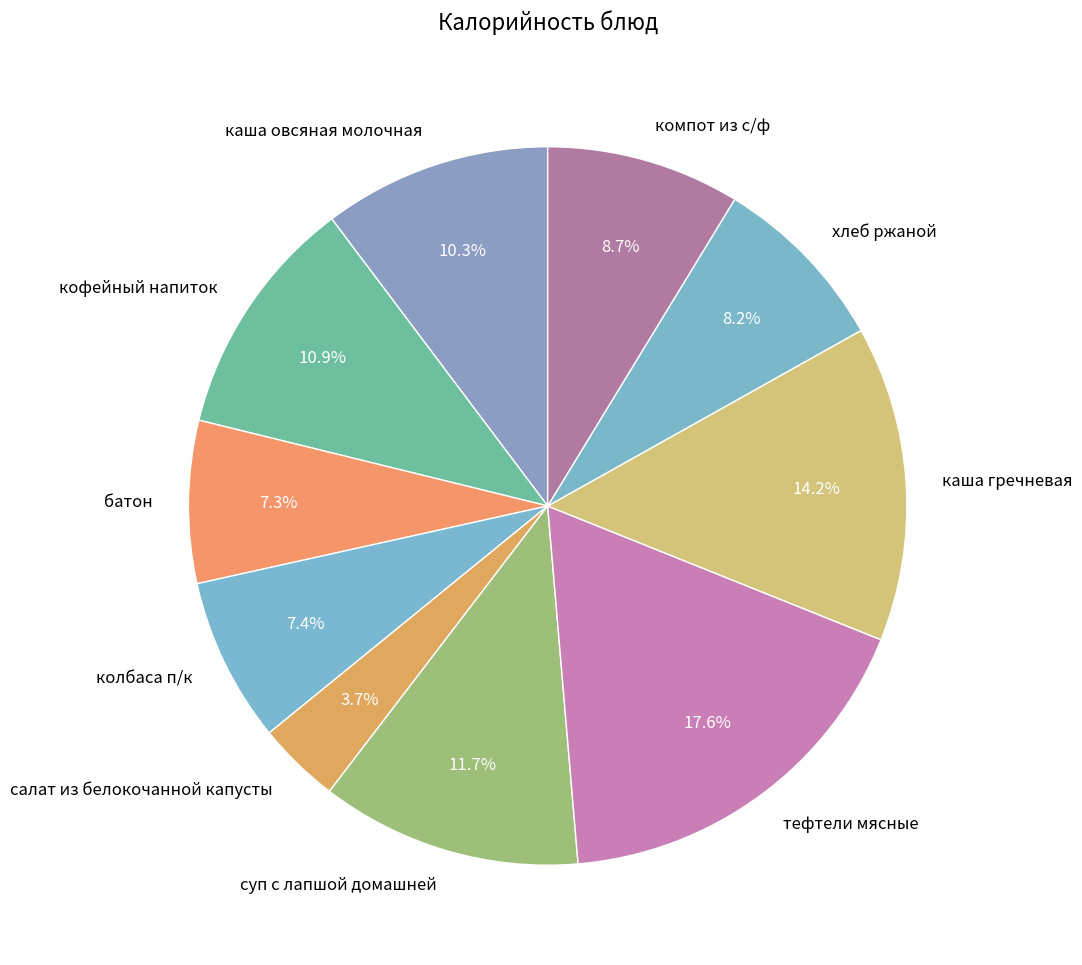

What is the ratio of the value at суп с лапшой домашней to the value at хлеб ржаной?

1.4